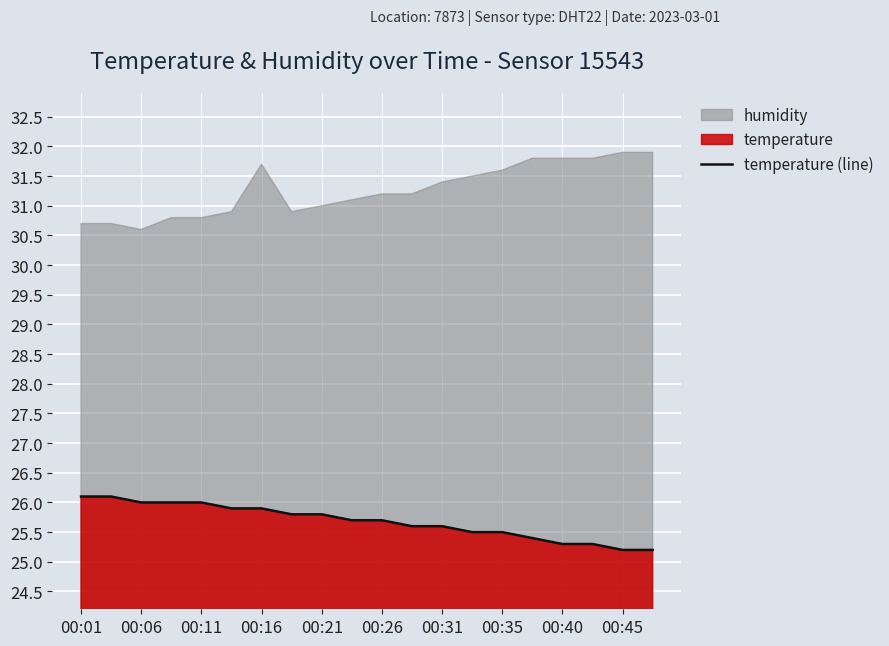

Is it true that temperature (line) equals 25.9 at 00:16?

True